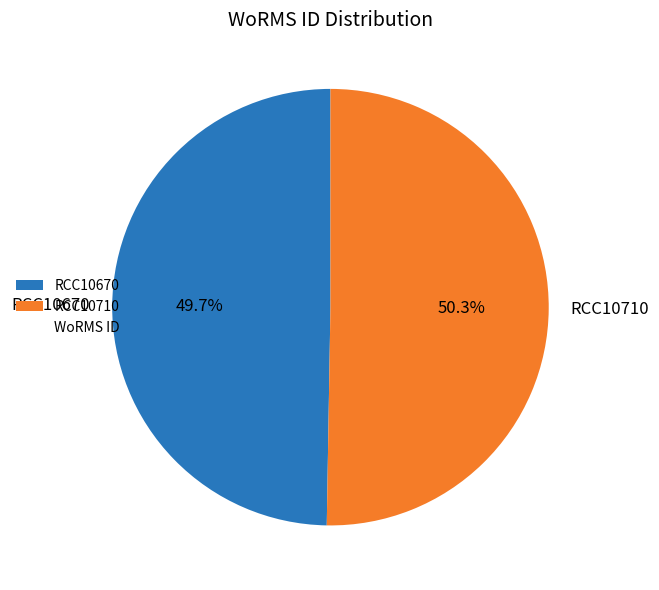

Does any single category account for the majority?

Yes